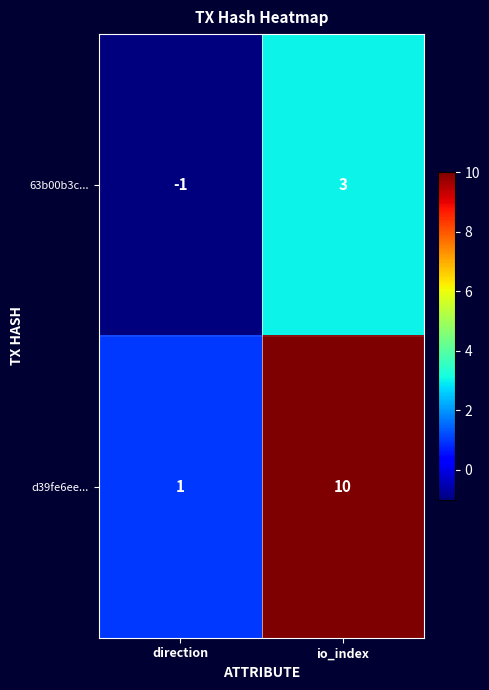

Is it true that d39fe6ee... equals 17 at io_index?

False